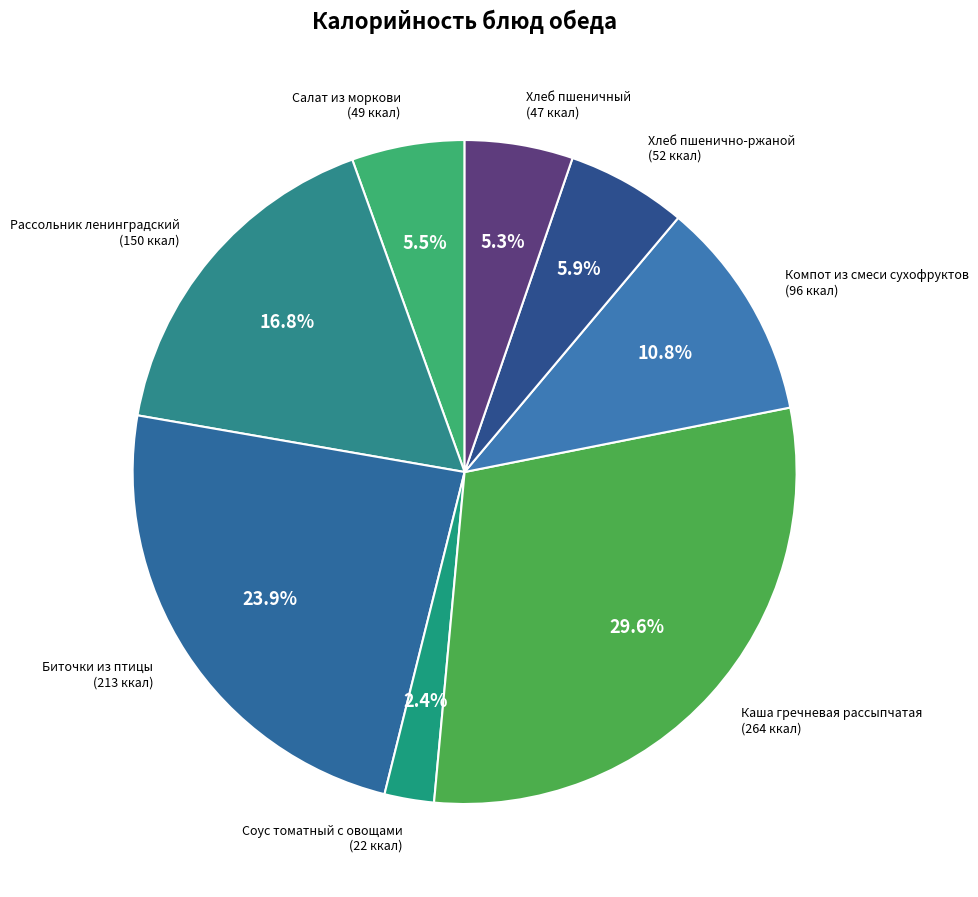

What is the ratio of the value at Каша гречневая рассыпчатая (264 ккал) to the value at Салат из моркови (49 ккал)?

5.4